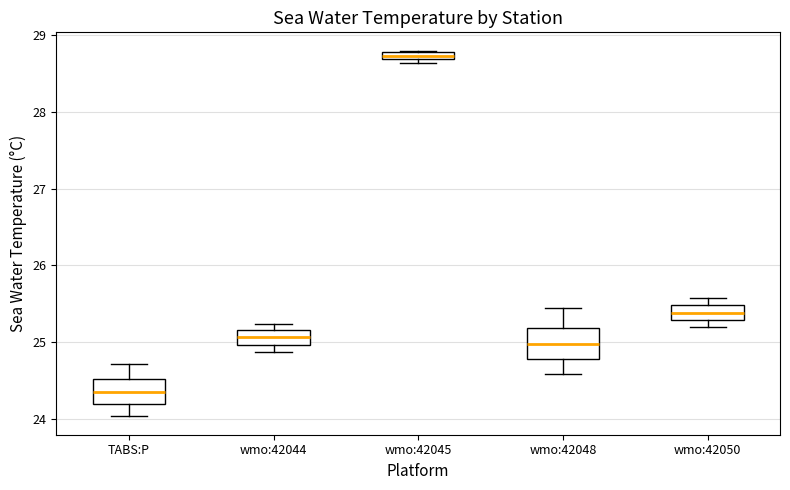

Where is the lower edge of the box for wmo:42048 on the y-axis? The values are not printed on the chart, so give them approximately, as read against the axis.

24.8